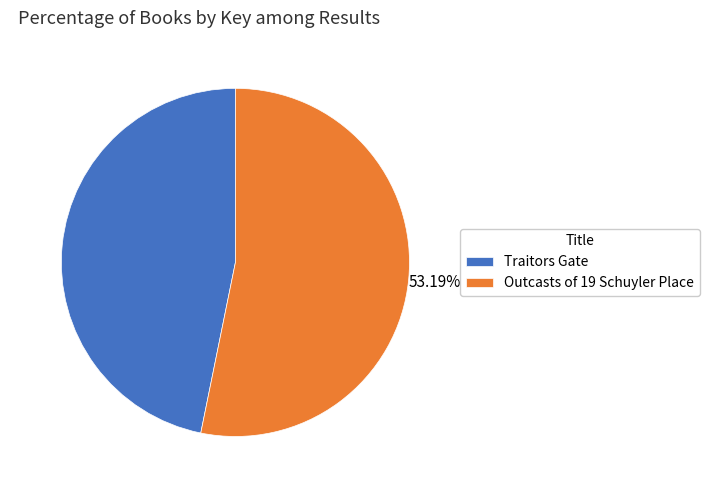

Is there a majority slice in this chart?

Yes